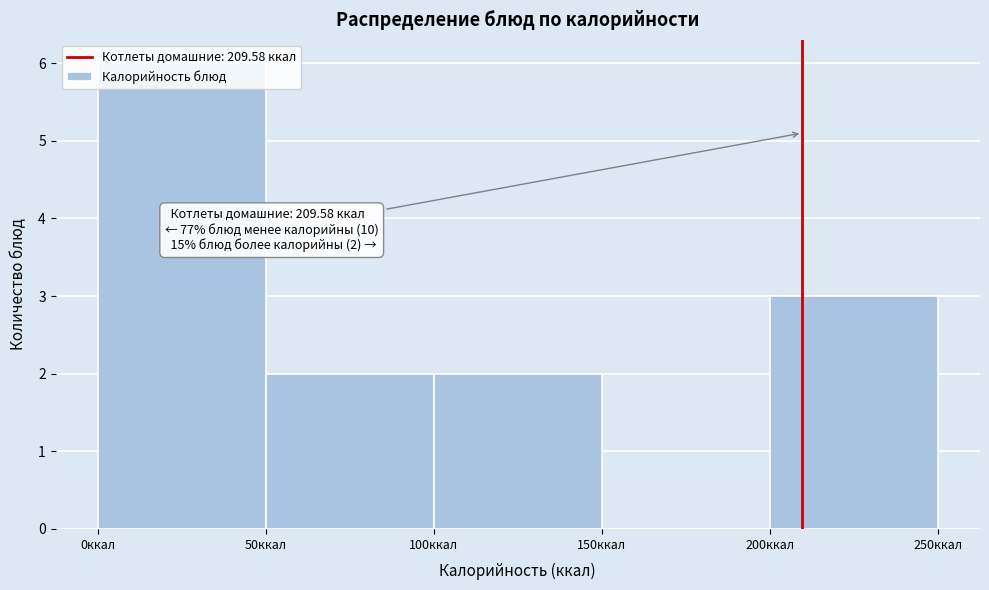

Which range on the x-axis has the tallest bar?

0 to 50